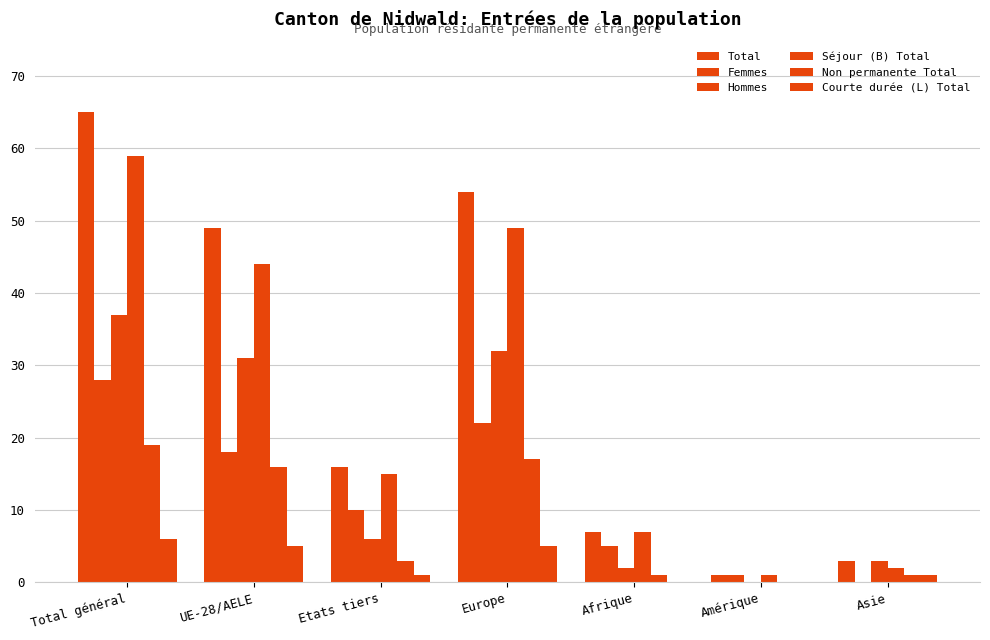

What is the spread (max minus min) of values at Etats tiers?

15